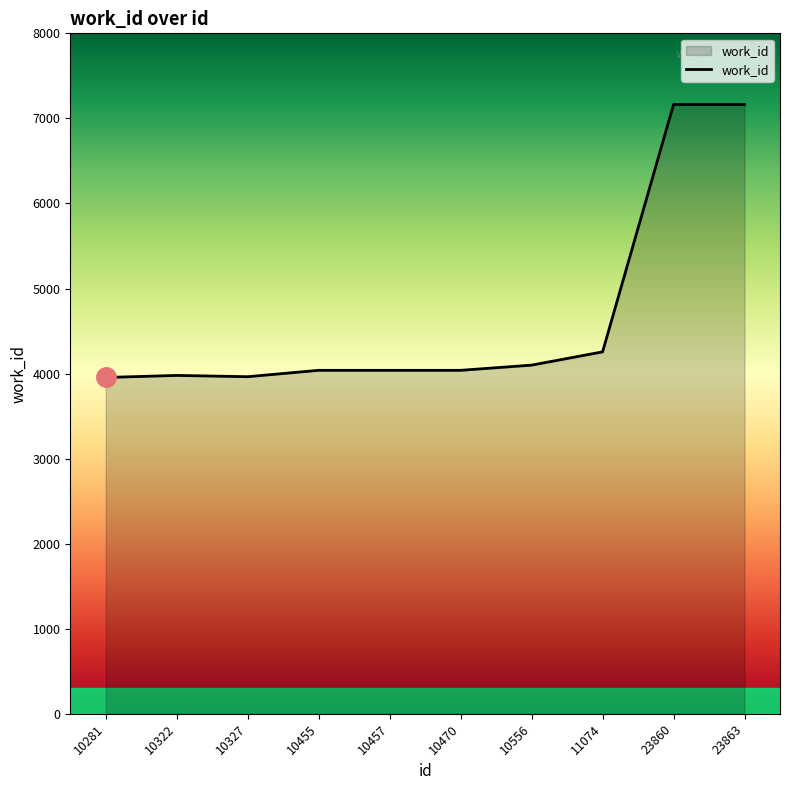

True or false: the data shows 4038 at 10470.

True